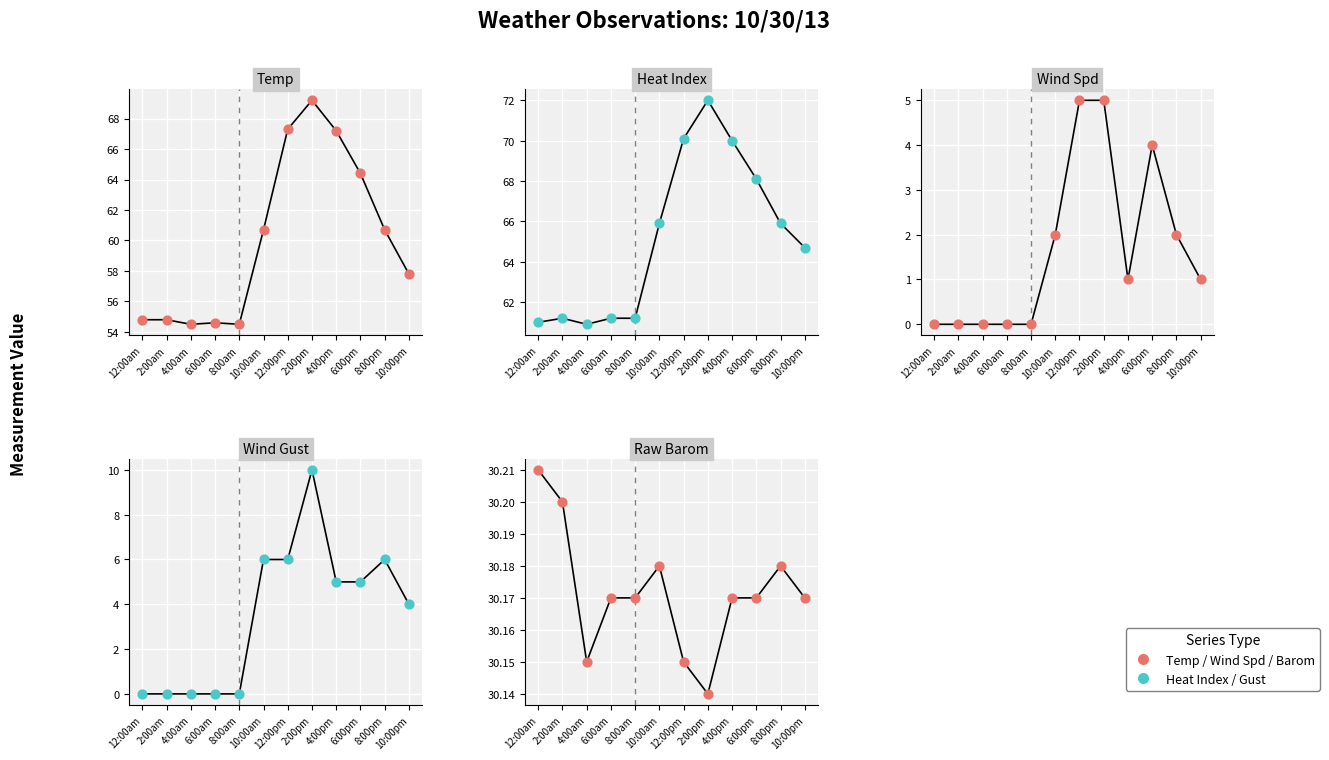

Which series has the largest total across all categories?

Heat Index